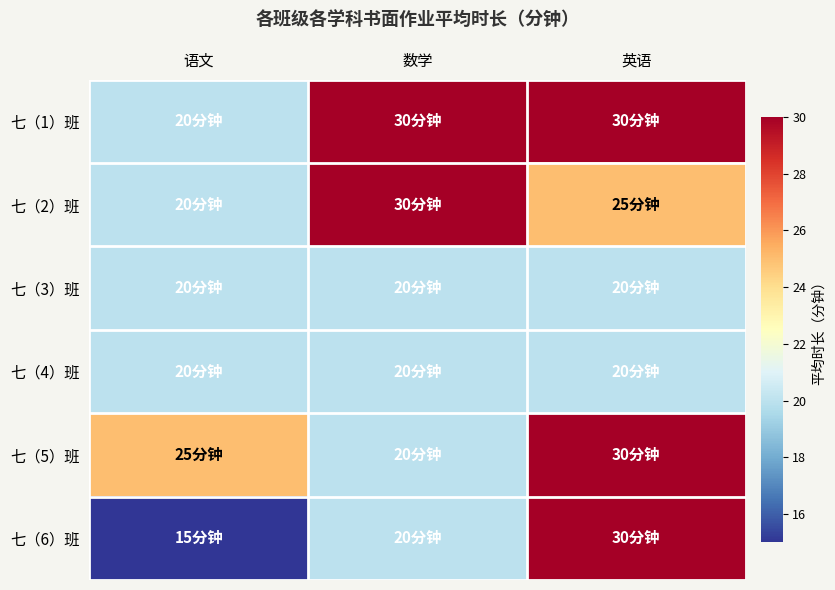

Reading left to right, list all the values displayed in this chart.

七（1）班: 语文=20	数学=30	英语=30
七（2）班: 语文=20	数学=30	英语=25
七（3）班: 语文=20	数学=20	英语=20
七（4）班: 语文=20	数学=20	英语=20
七（5）班: 语文=25	数学=20	英语=30
七（6）班: 语文=15	数学=20	英语=30